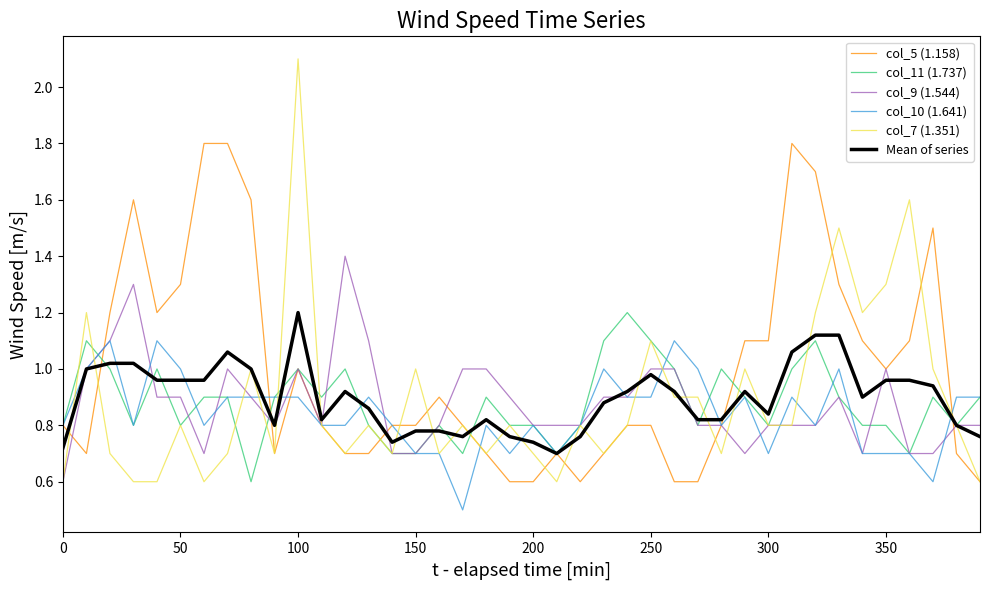

What is the lowest value of the col_9 (1.544) series?

0.6